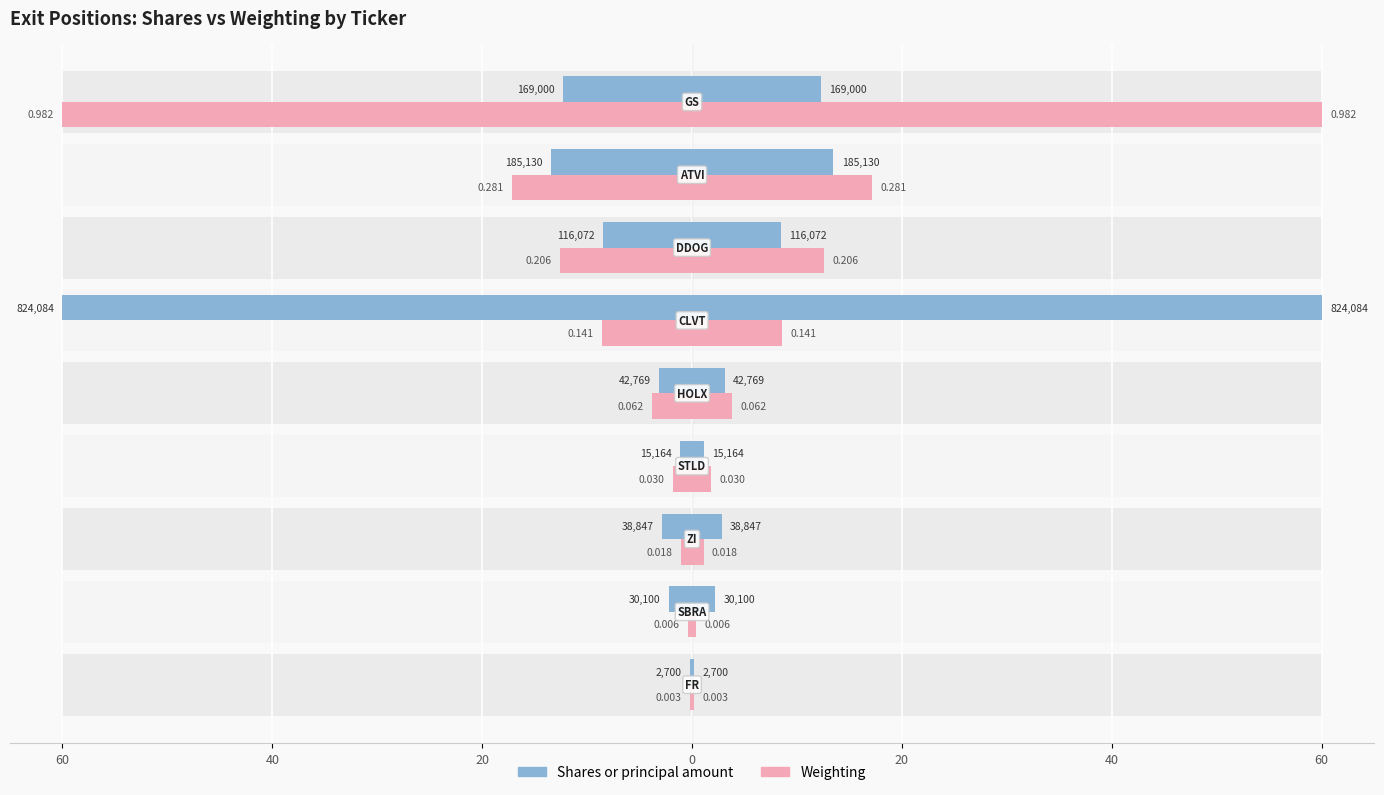

What is the difference between the second highest and minimum values in the Shares or principal amount series?

13.3